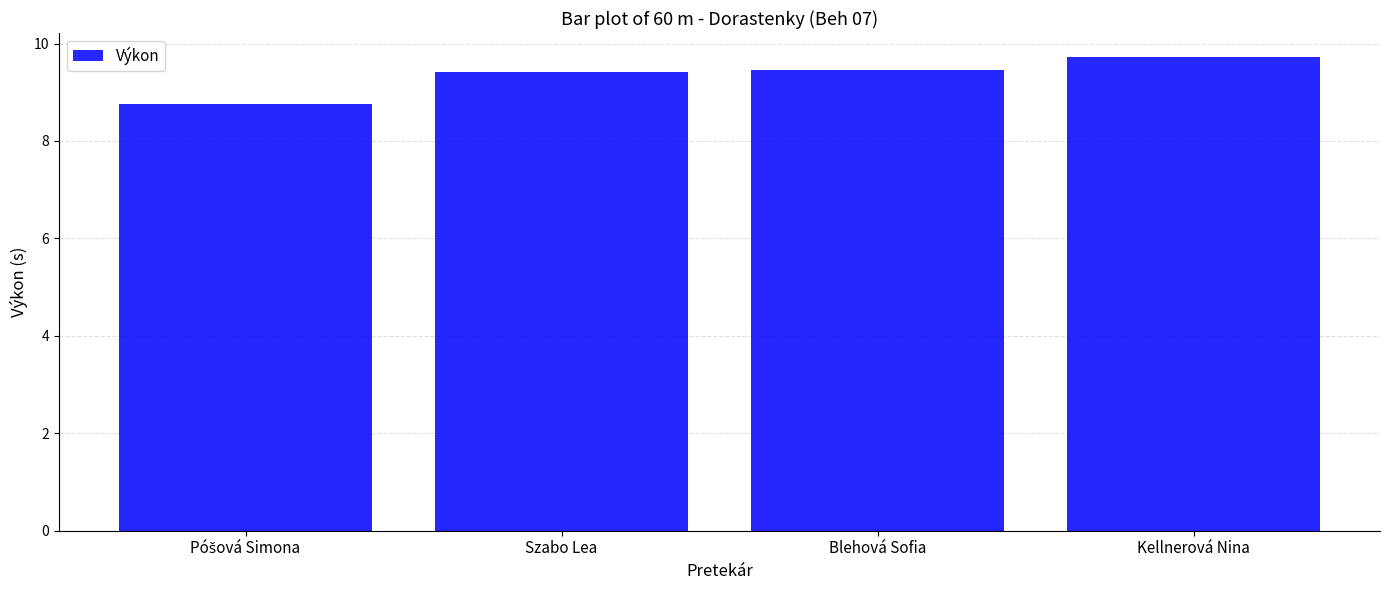

How many values are below 9?

1